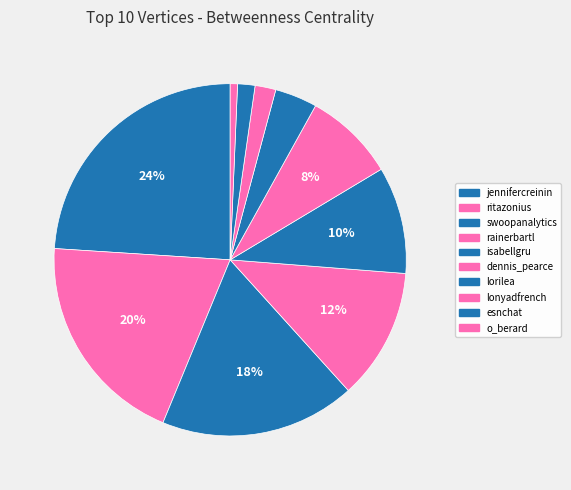

How many slices are in this pie chart?

10